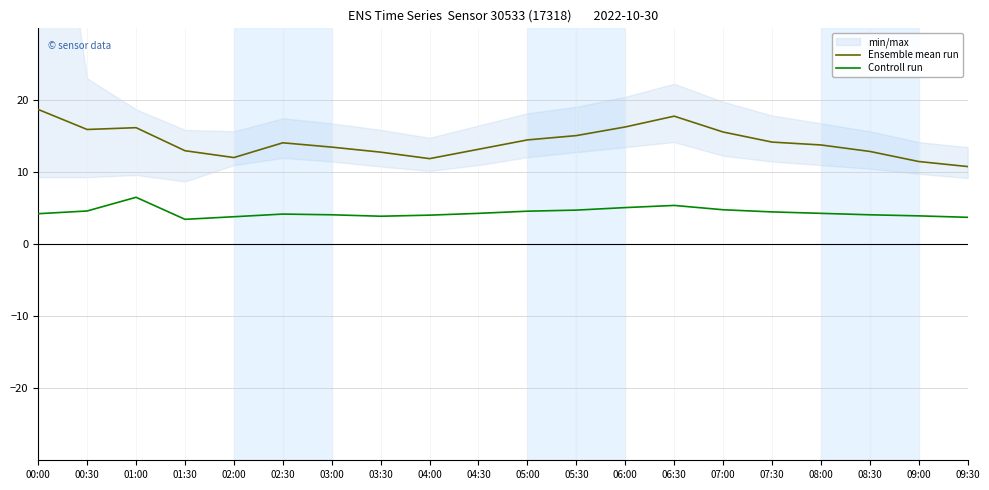

What is the average value of the Controll run series?

4.4